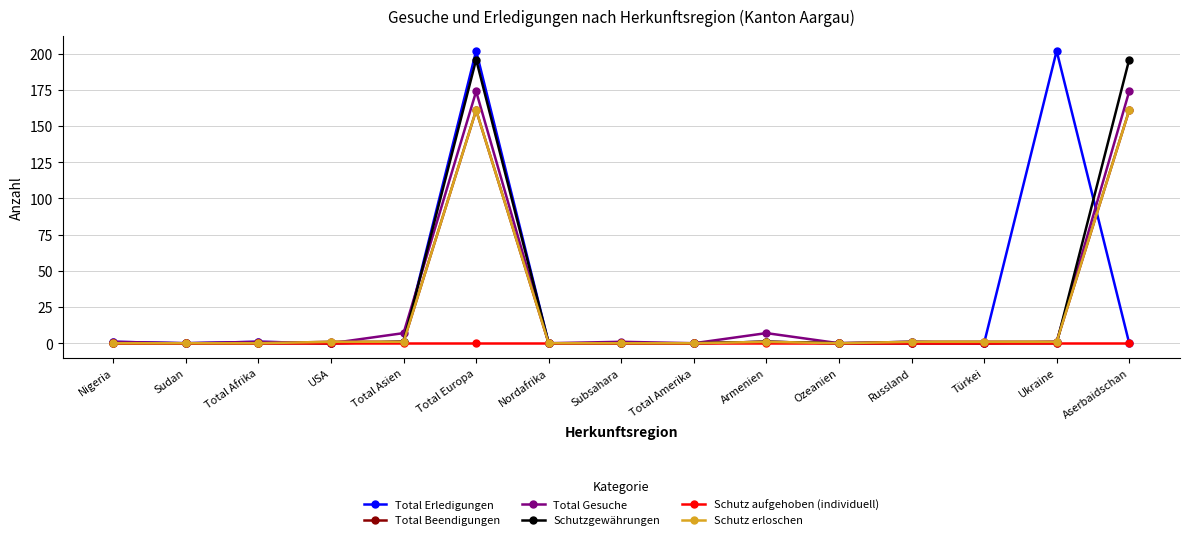

Is this an area chart (filled region under the line)?

No